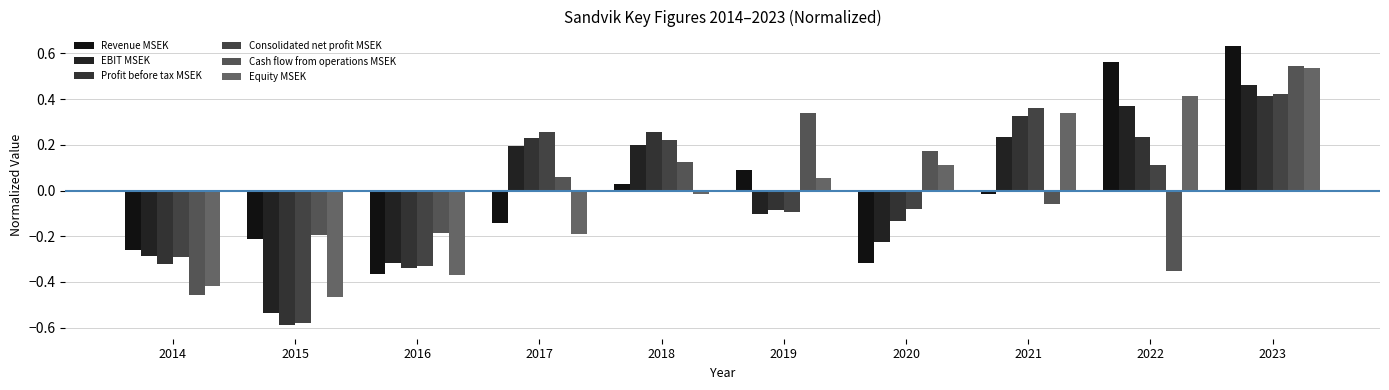

Between 2018 and 2020, which is larger?

2018